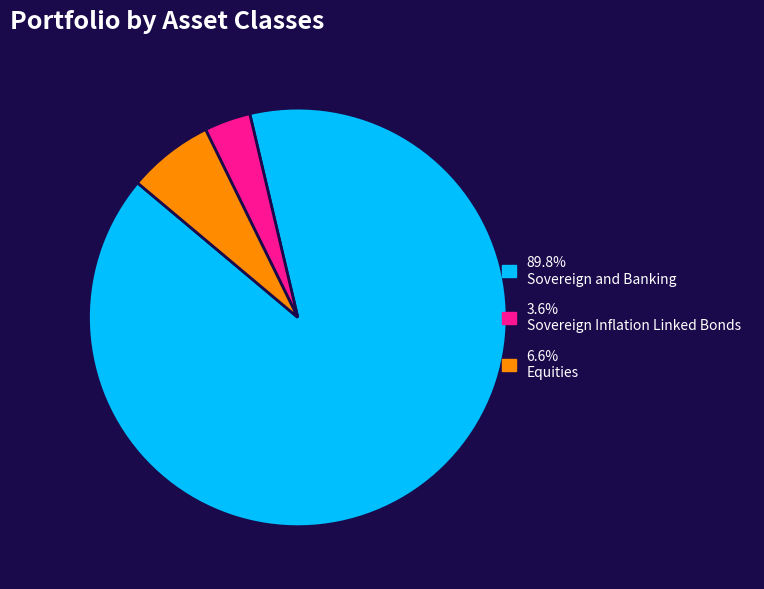

Is there any slice that represents more than half of the pie?

Yes